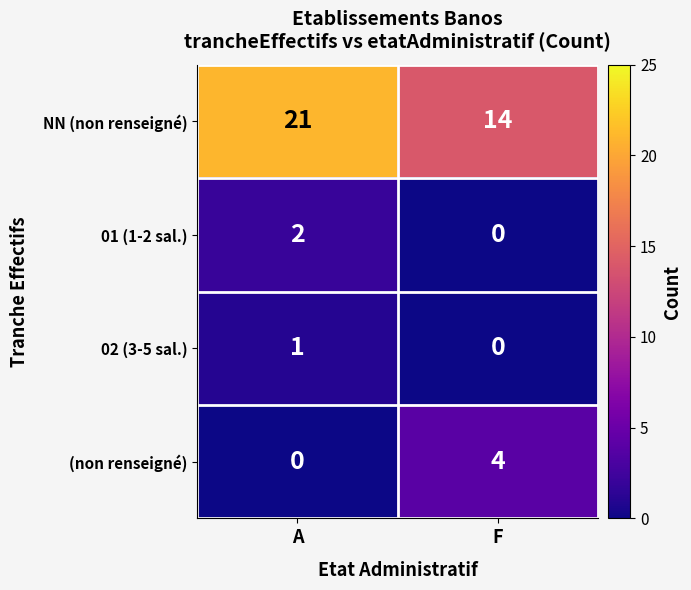

Is it true that NN (non renseigné) equals 21 at A?

True